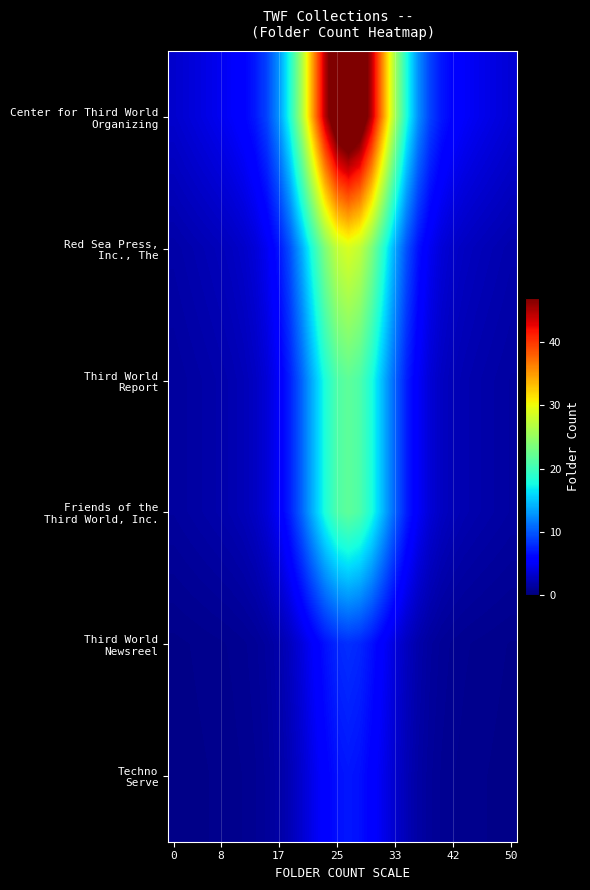

At how many categories does at least one series exceed 5?

21